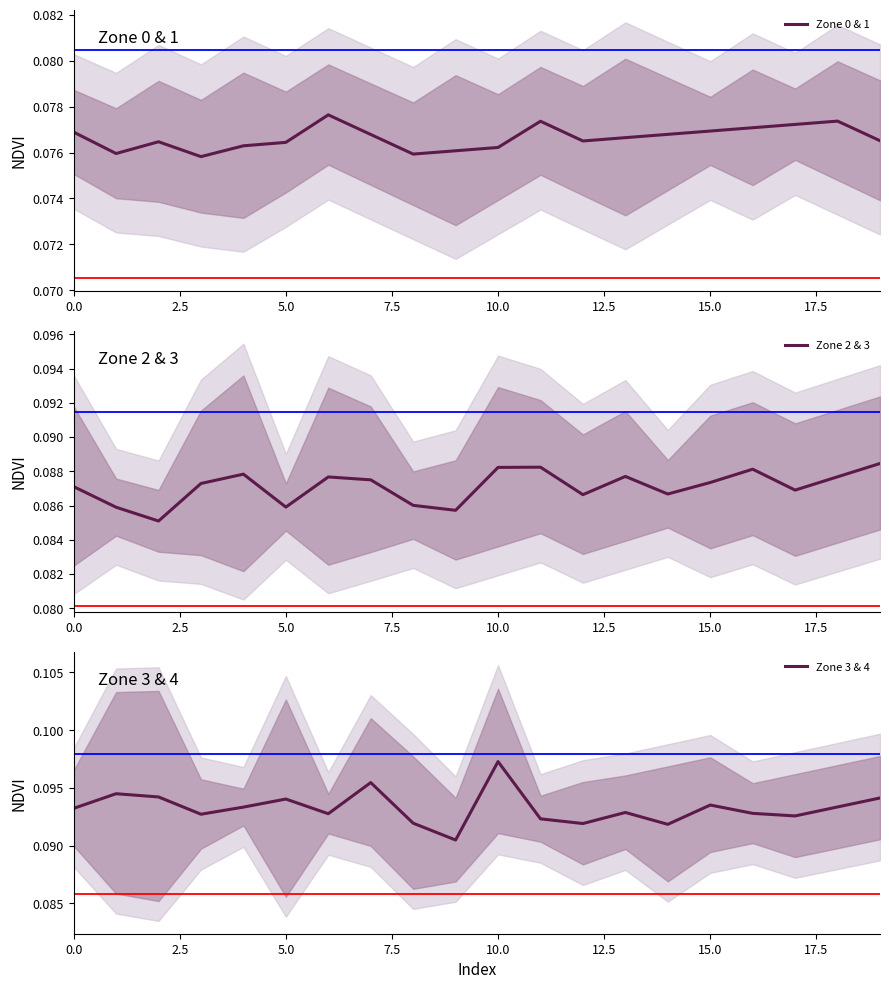

At which label does Zone 3 & 4 reach its peak?

10.0